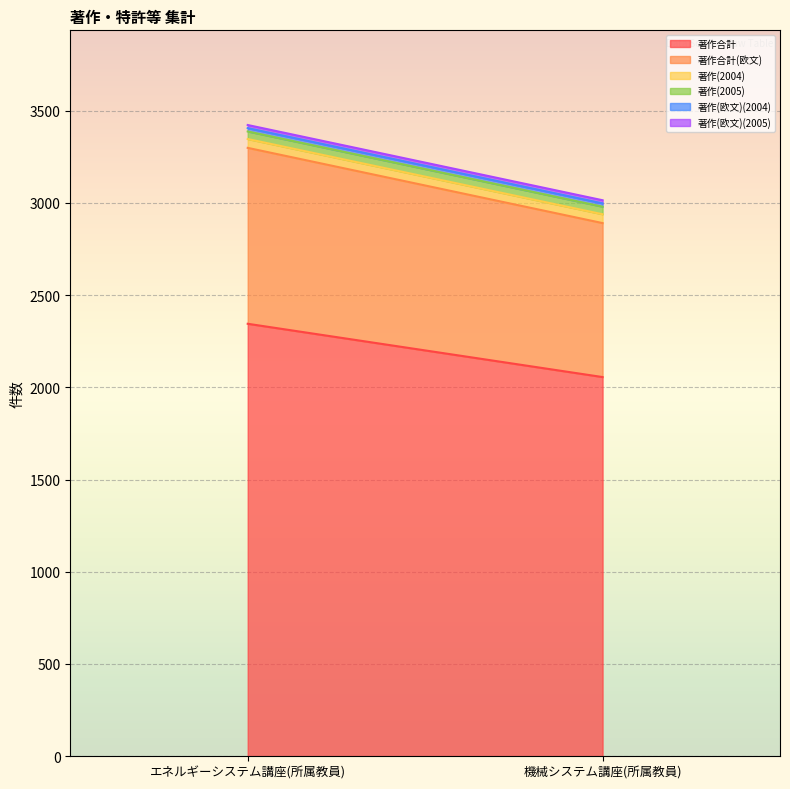

Is it true that 著作(2004) equals 77 at 機械システム講座(所属教員)?

False